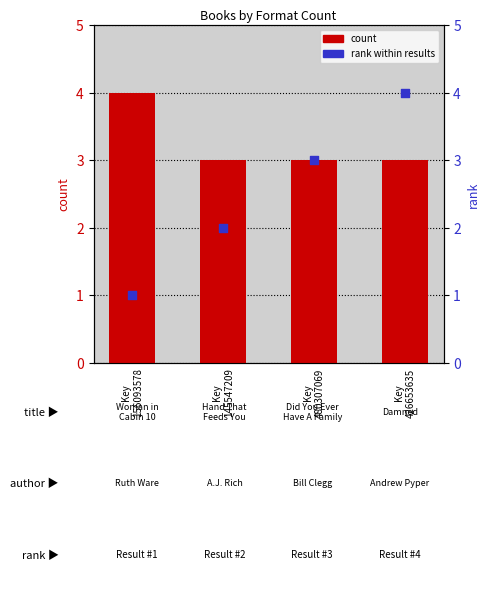

Which series contains the lowest Y value?

rank within results